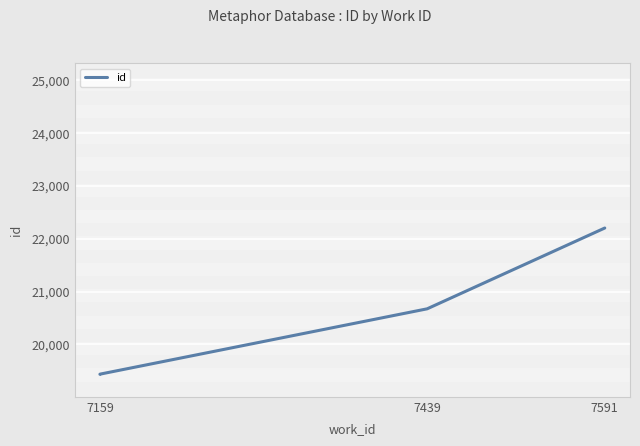

What is the ratio of the value at 7591 to the value at 7159?

1.1